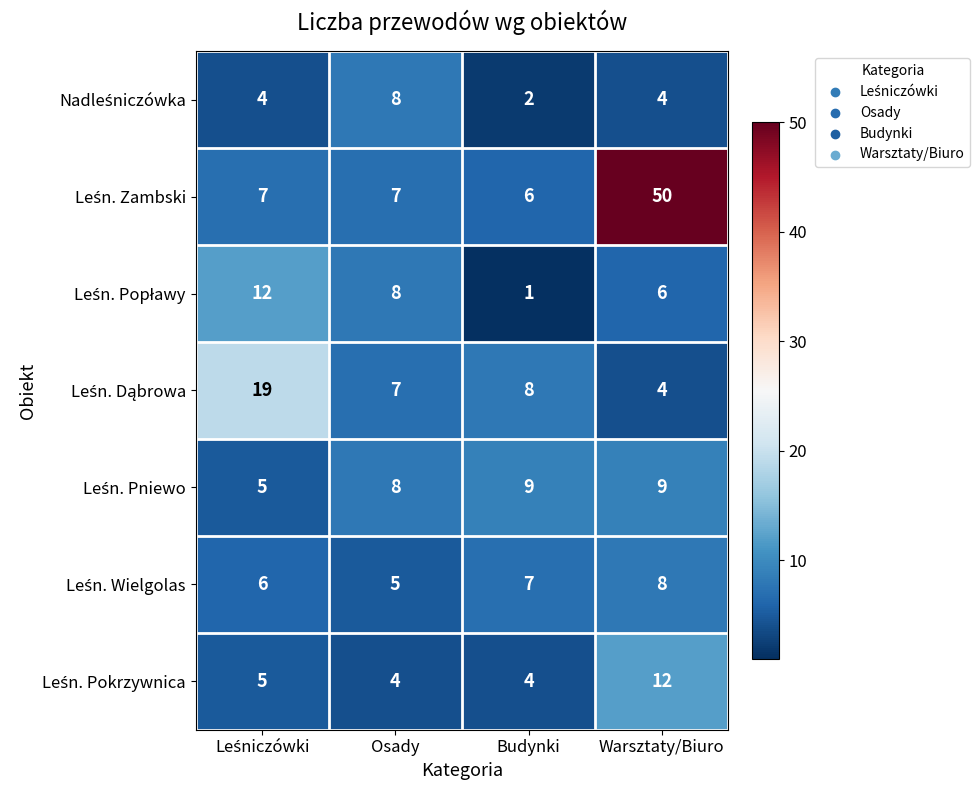

At which category does the chart reach its minimum across all series?

Budynki